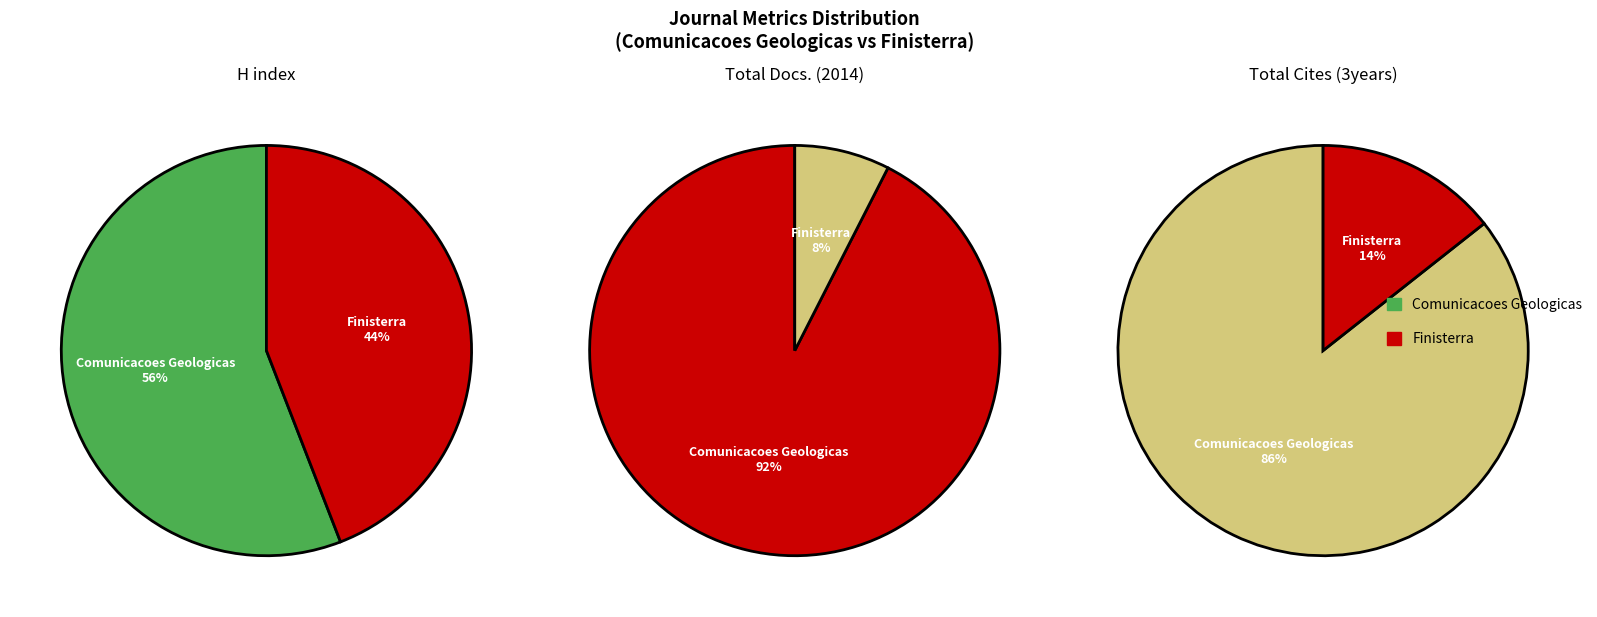

What percentage do Finisterra and Comunicacoes Geologicas together represent?

100.0%